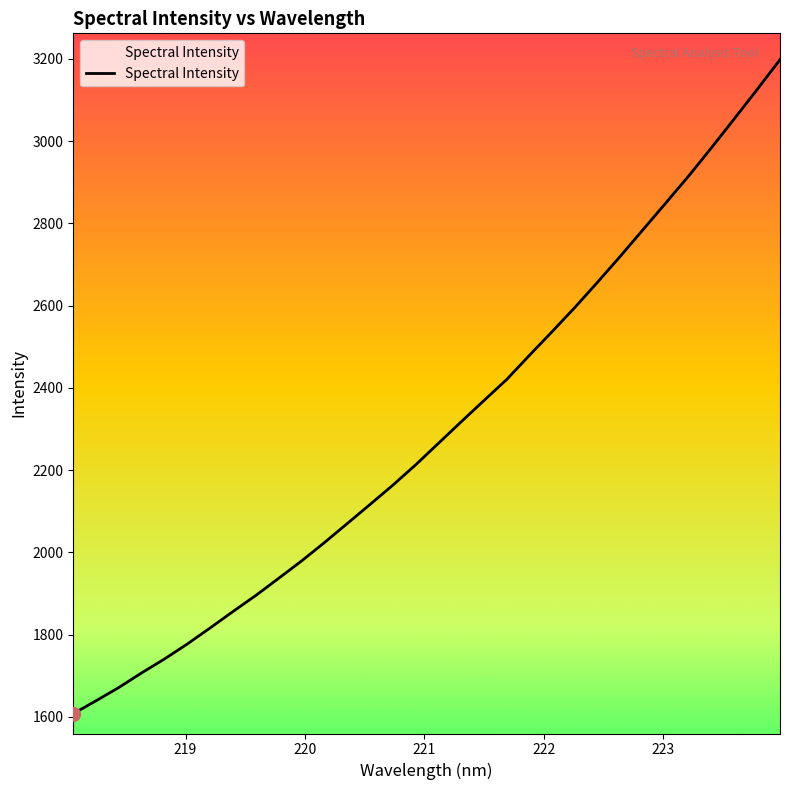

What is the maximum value shown in the chart?

3198.2